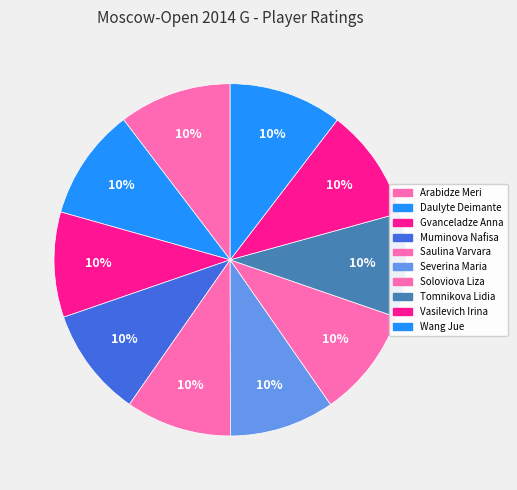

Rank the categories by value from lowest to highest.

Tomnikova Lidia, Severina Maria, Gvanceladze Anna, Saulina Varvara, Muminova Nafisa, Soloviova Liza, Daulyte Deimante, Vasilevich Irina, Arabidze Meri, Wang Jue